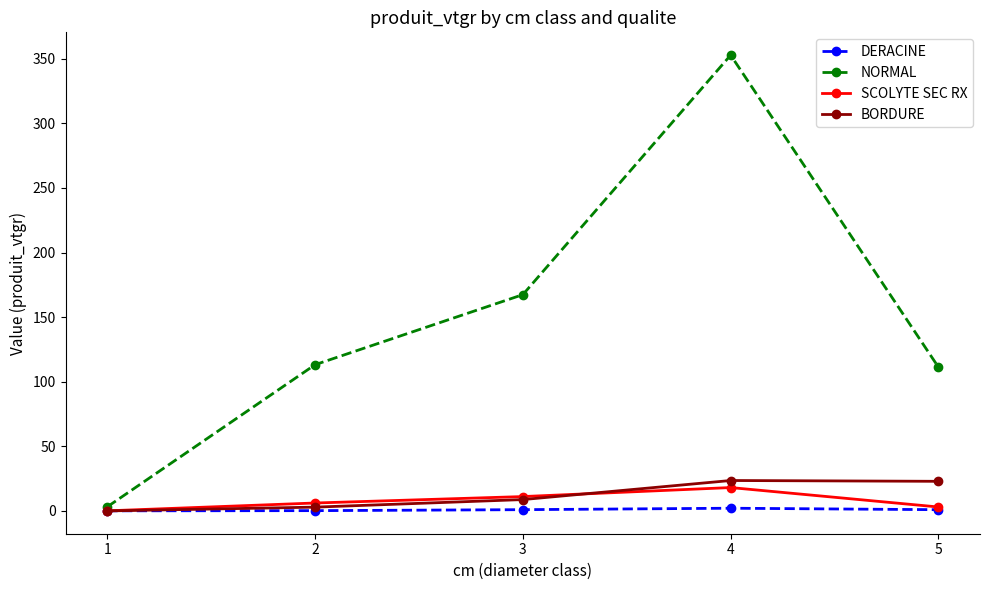

How many lines are shown in the chart?

4